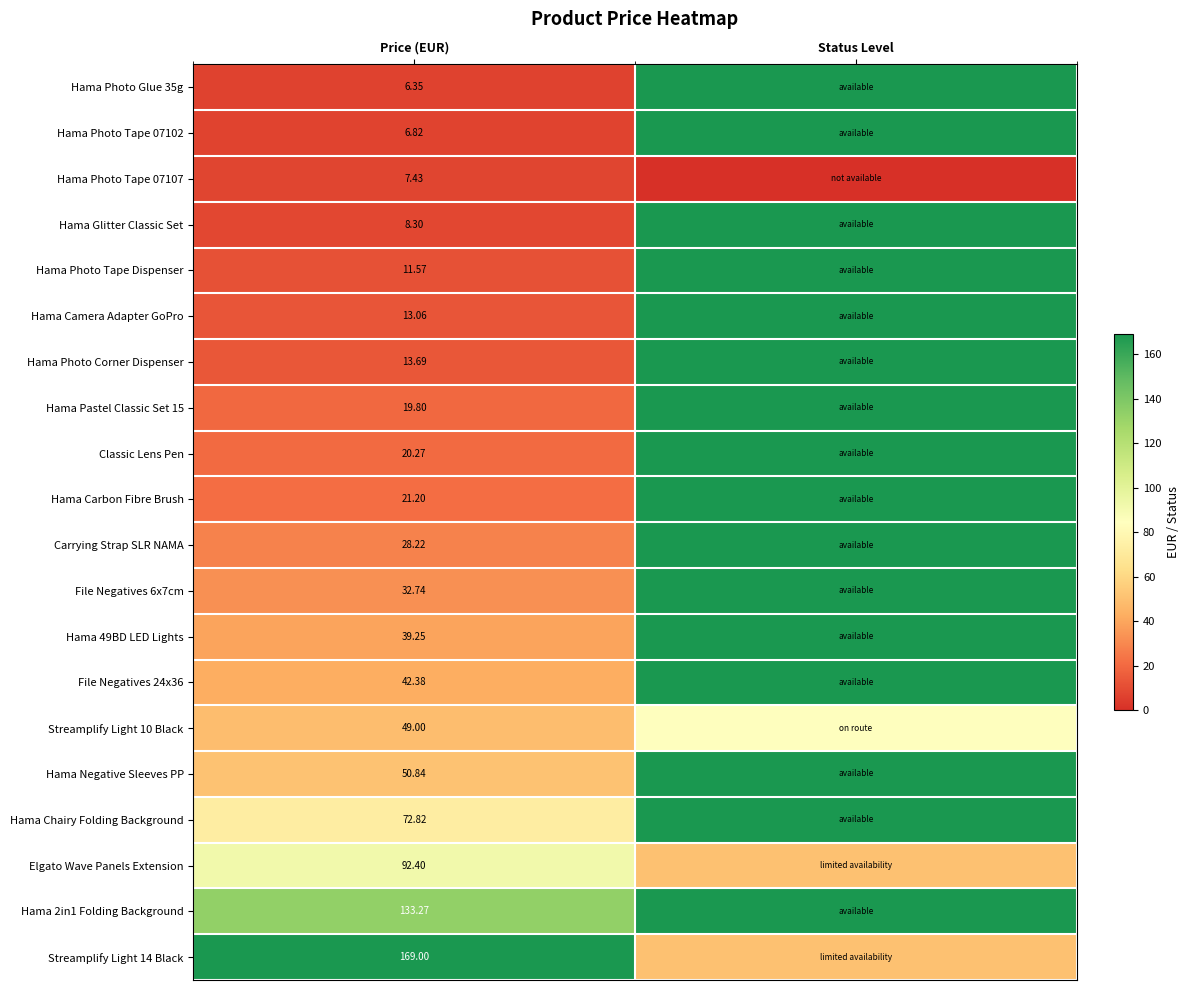

At how many categories does at least one series exceed 60?

2